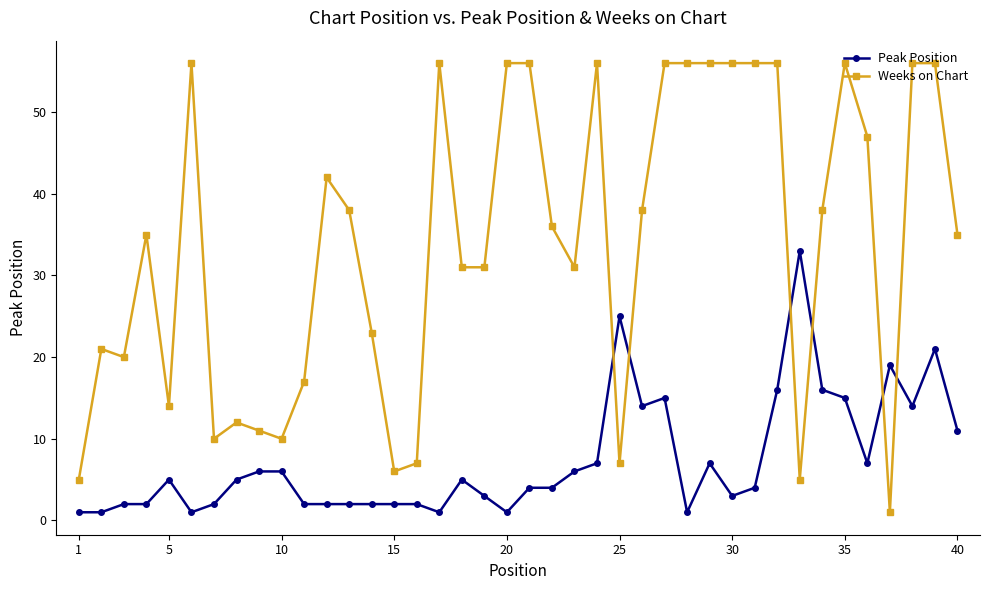

True or false: Weeks on Chart has more than 0 points higher than both neighbors.

True